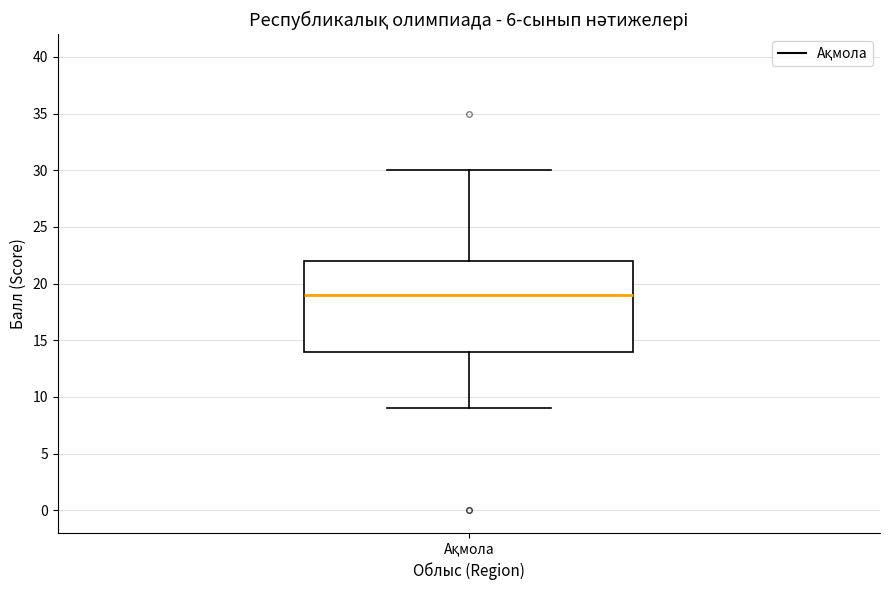

Where does the median line of the box for Ақмола sit on the y-axis? The values are not printed on the chart, so give them approximately, as read against the axis.

19